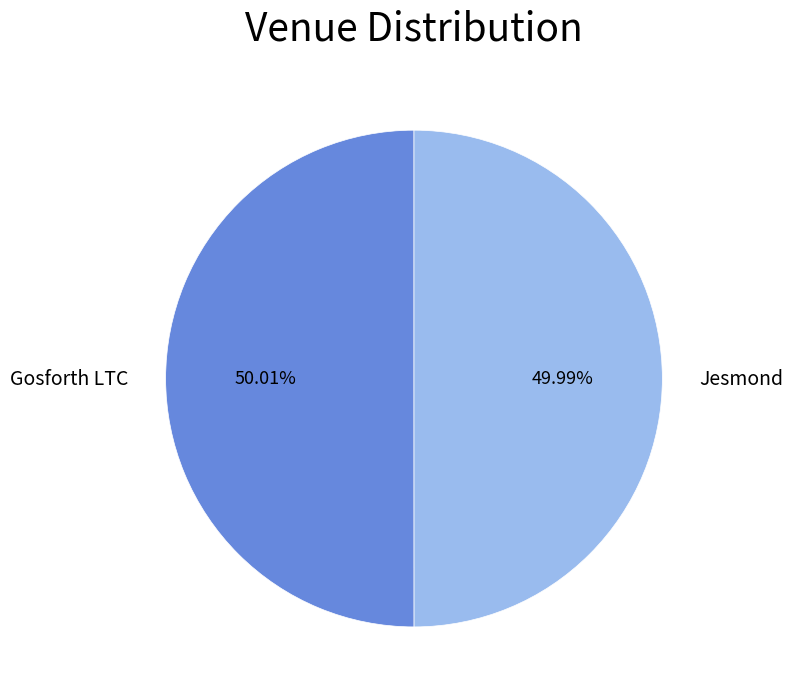

How many segments does this pie chart have?

2